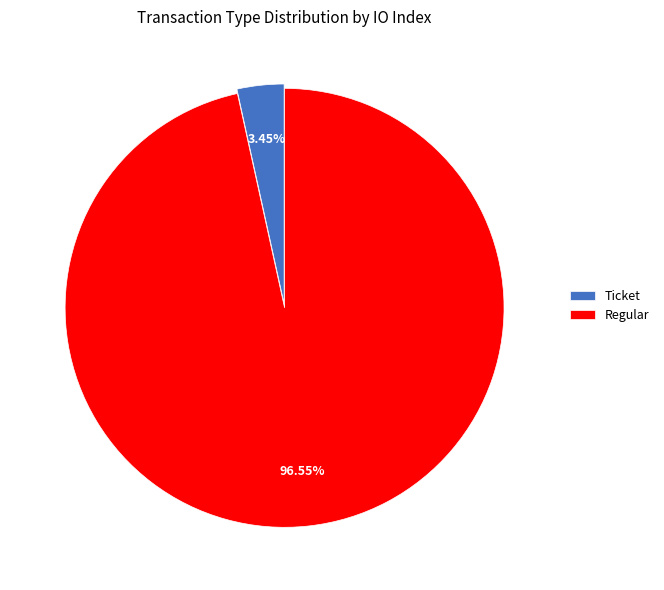

Which slice is the largest?

Regular